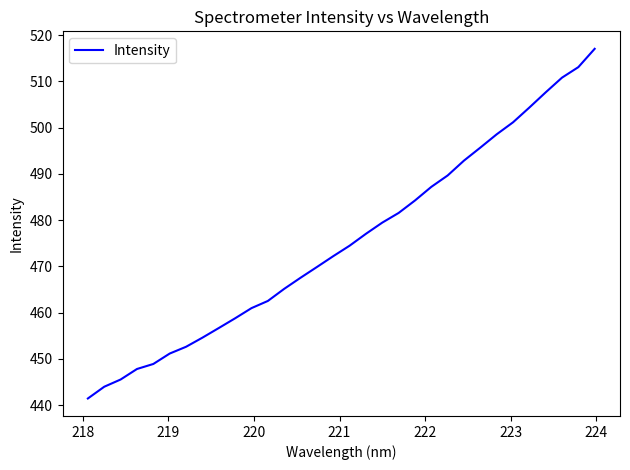

Count the number of values greater than 474.

16